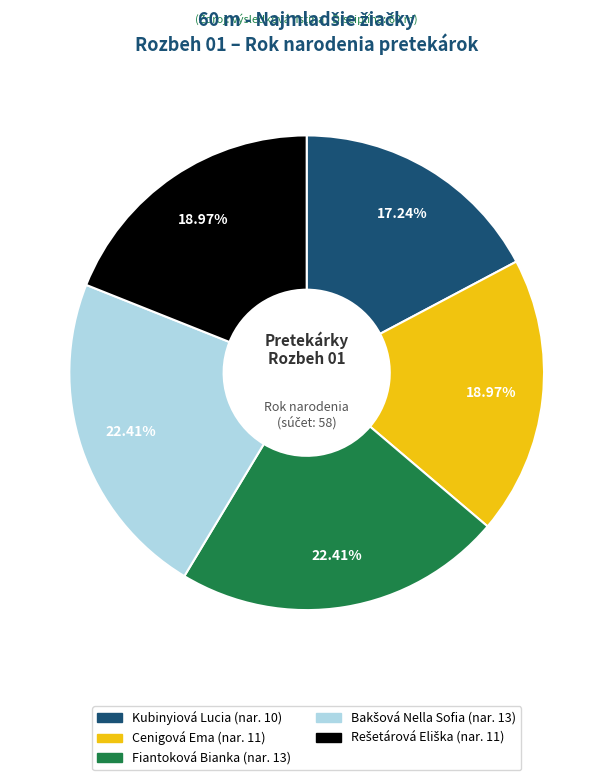

Is it true that Kubinyiová Lucia is 17% of the pie?

True